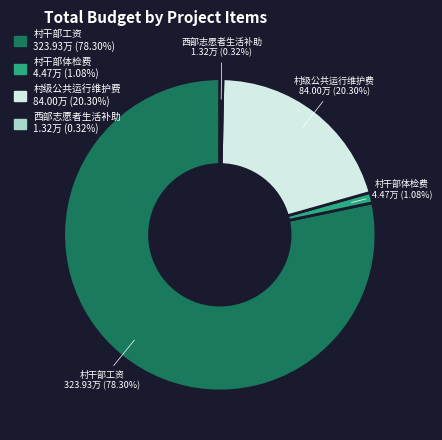

To the nearest percent, what percentage of the pie is 村干部体检费?

1%